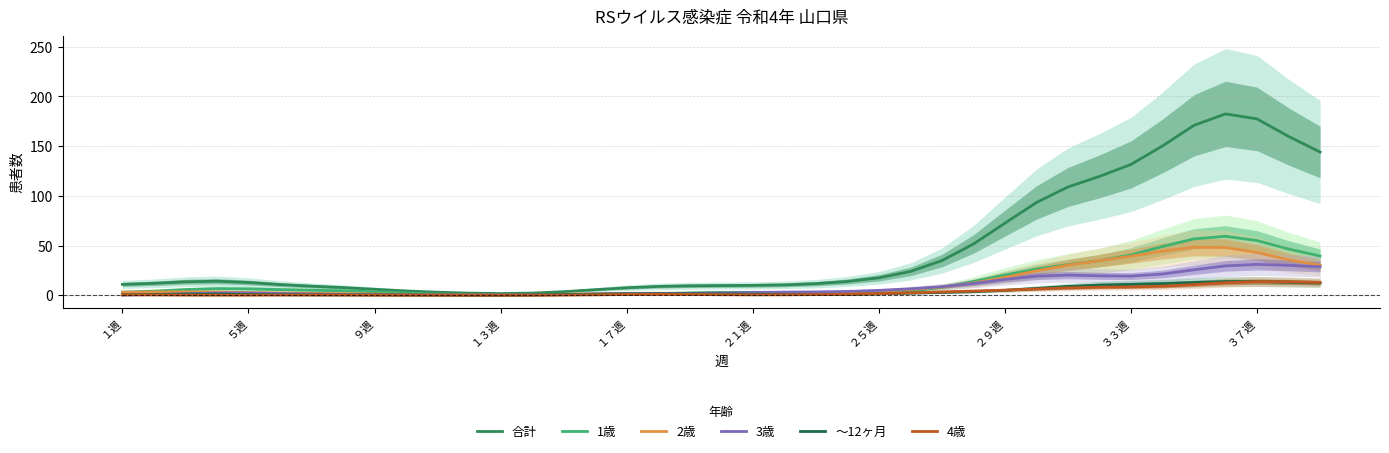

Rank the categories by 4歳 value from highest to lowest.

36, 37, 38, 35, 34, 33, 32, 31, 30, 29, 28, 27, 26, 25, 24, 23, 17, 18, 16, 22, 19, 21, １週, 15, 20, ５週, ２５週, ２１週, ２９週, 14, ９週, １７週, ３３週, １３週, 13, ３７週, 12, 10, 11